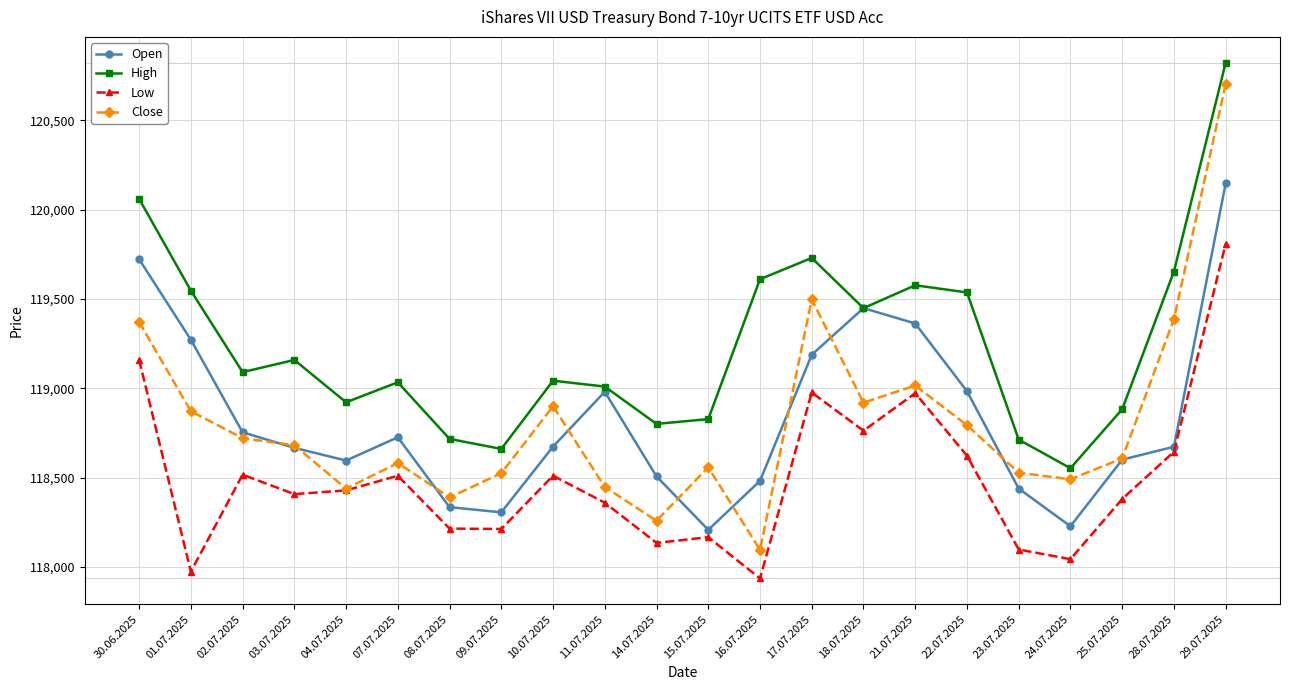

Rank the series by their maximum value, from highest to lowest.

High, Close, Open, Low